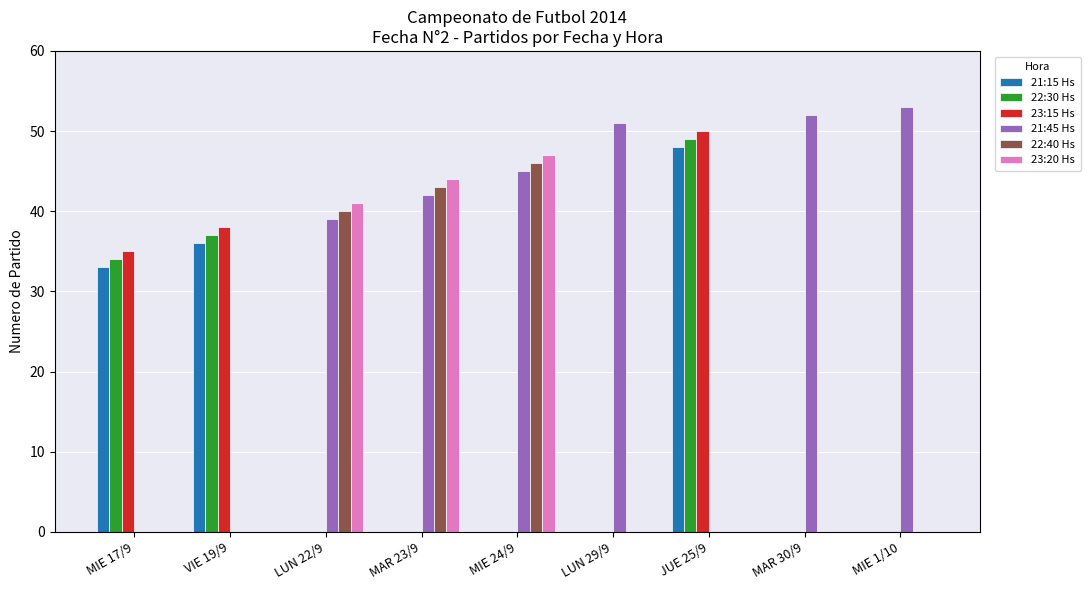

How many series are shown in this chart?

6